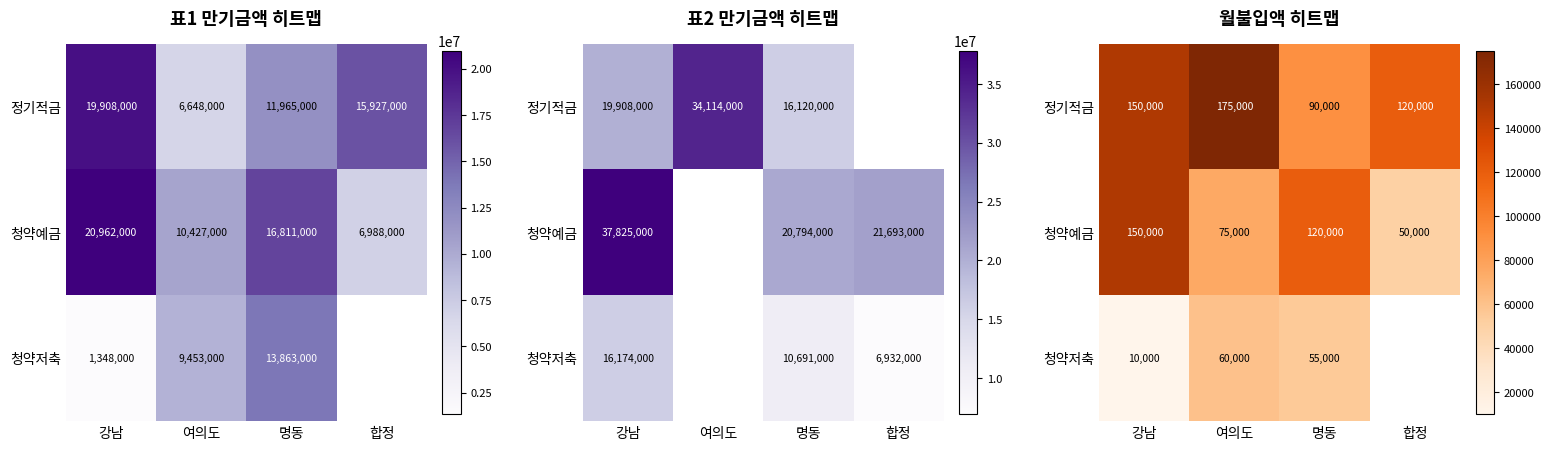

What is the sum of all 정기적금 values?

535000.0